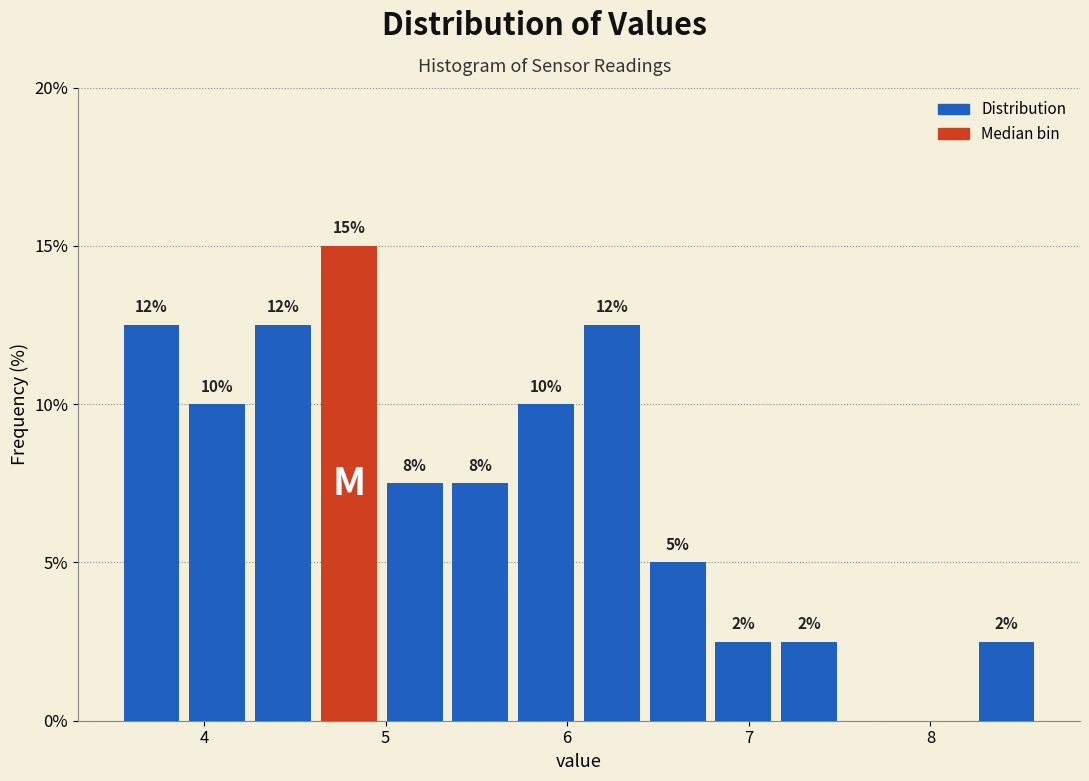

Around what value on the x-axis is the tallest bar? Give the approximate position of its centre, as read against the axis.

4.8